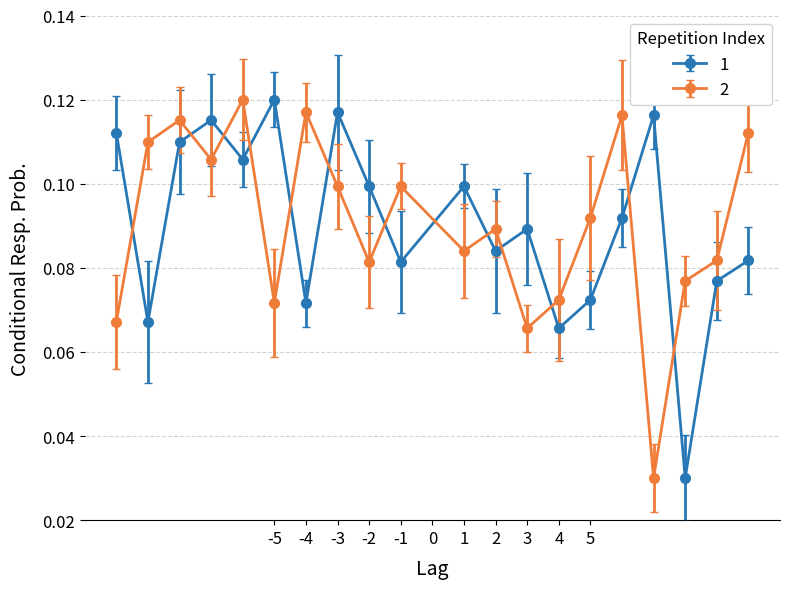

At how many categories does at least one series exceed 0?

20